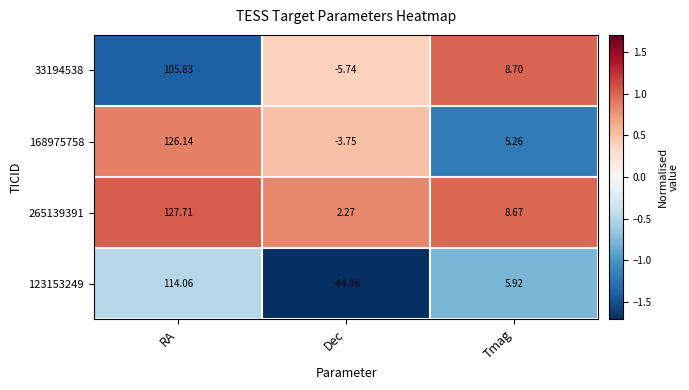

Which series has the largest range (max minus min)?

123153249